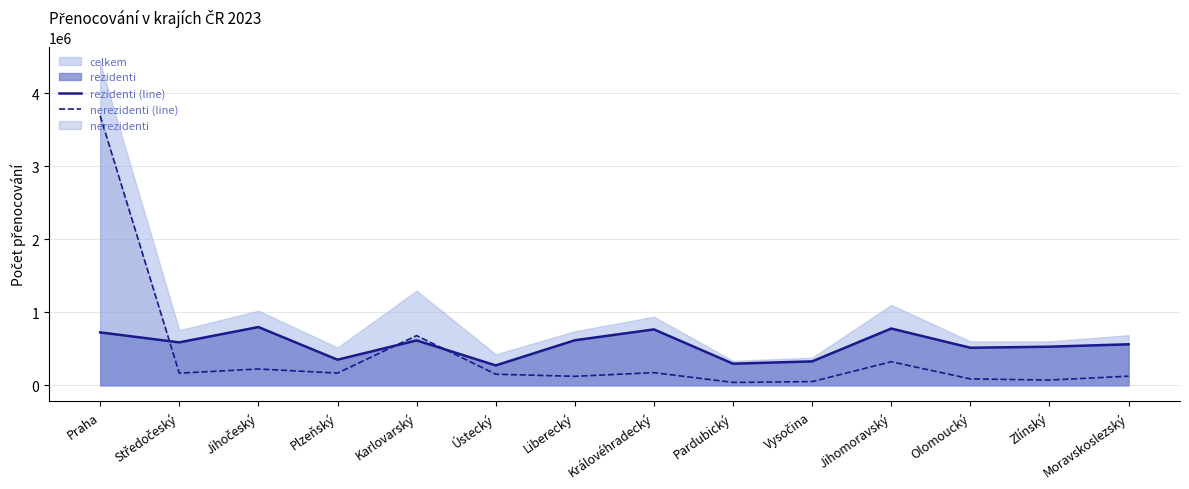

Between which two adjacent categories do nerezidenti (line) and rezidenti (line) first intersect?

Praha and Středočeský